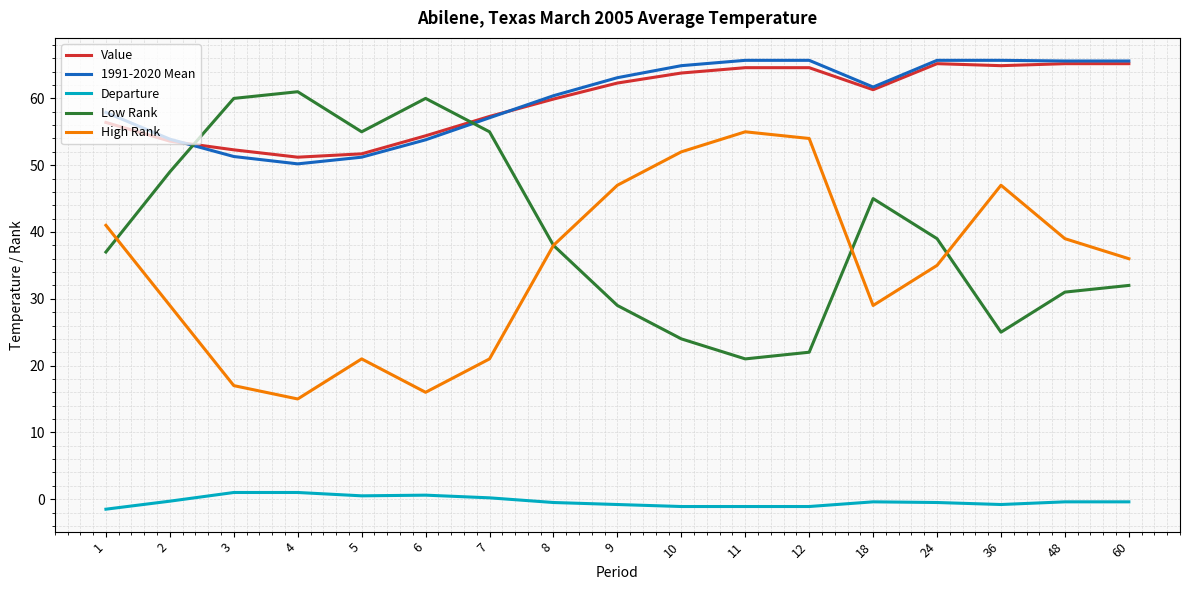

True or false: Value has a value of 26.0 at 3.

False